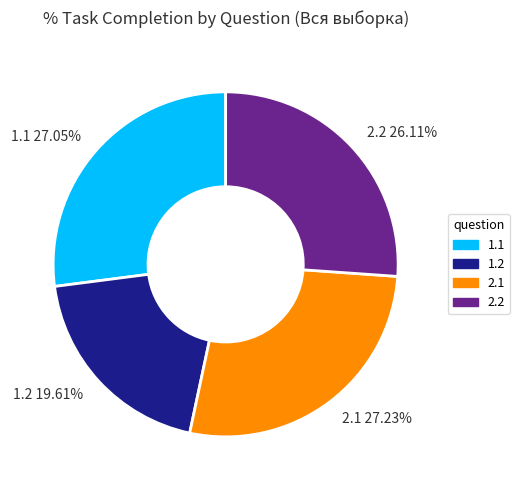

What percentage is NOT represented by 1.1?

73.0%